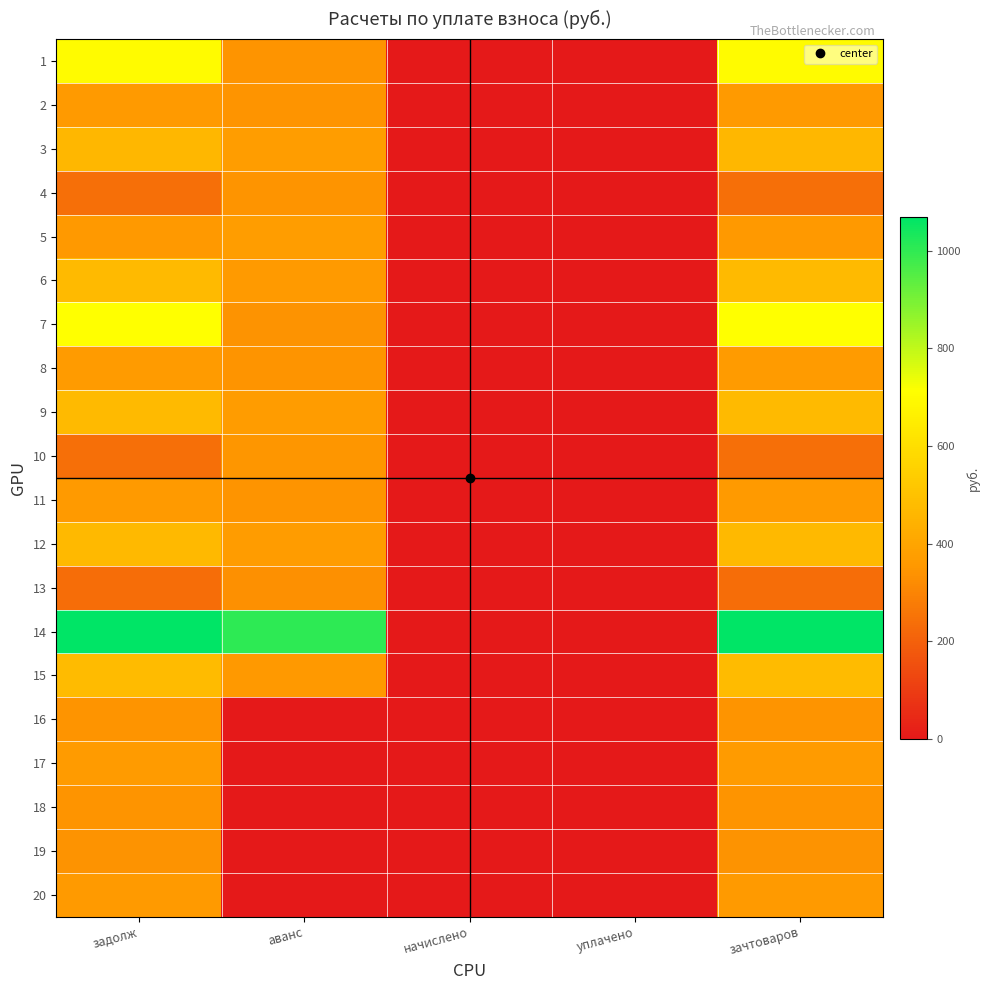

Which category has the lowest value across all series?

начислено